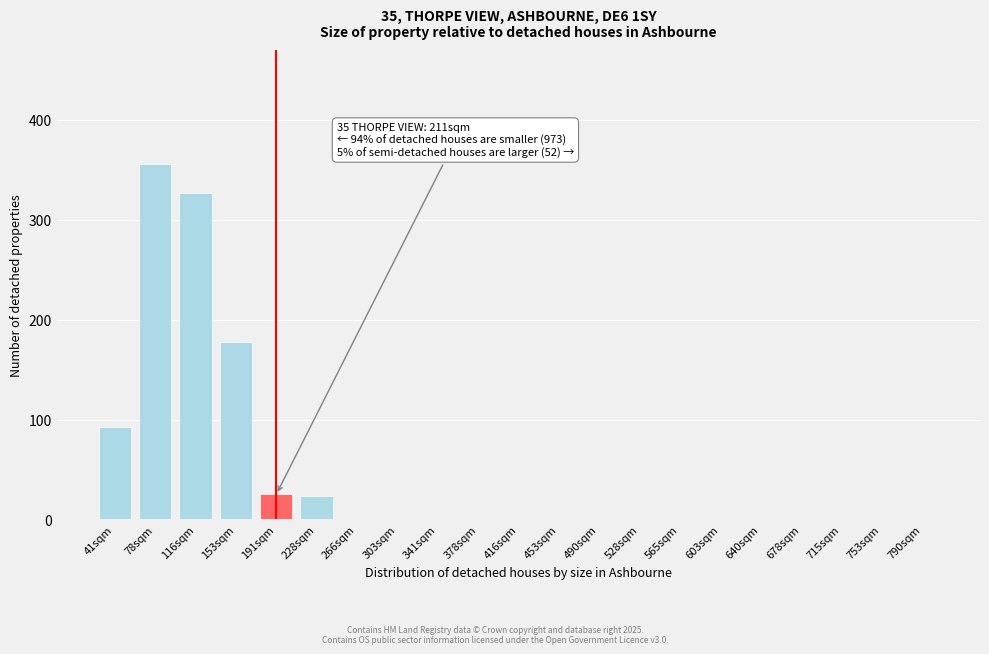

Reading left to right, transcribe all the data shown in this chart.

41sqm=93	78sqm=356	116sqm=327	153sqm=178	191sqm=25	228sqm=23	266sqm=0	303sqm=0	341sqm=0	378sqm=0	416sqm=0	453sqm=0	490sqm=0	528sqm=0	565sqm=0	603sqm=0	640sqm=0	678sqm=0	715sqm=0	753sqm=0	790sqm=0